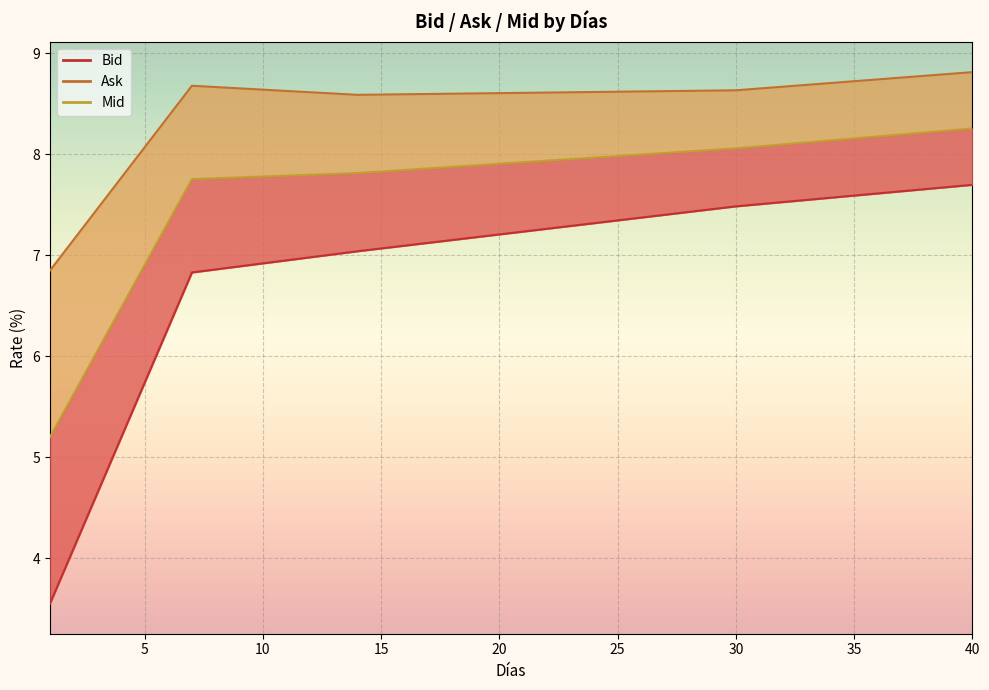

Which series has the largest total across all categories?

Ask